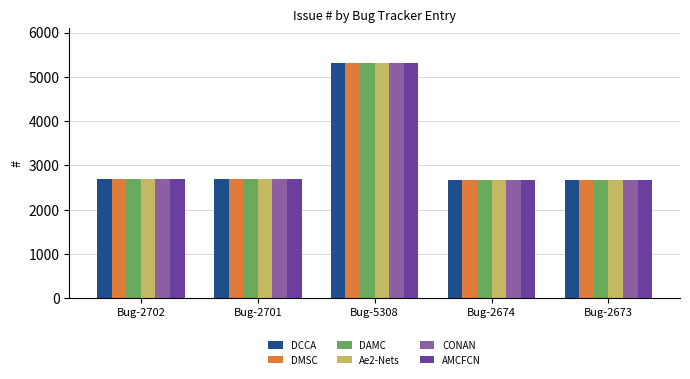

Is the value of AMCFCN at Bug-5308 greater than the value of Ae2-Nets at Bug-2674?

Yes